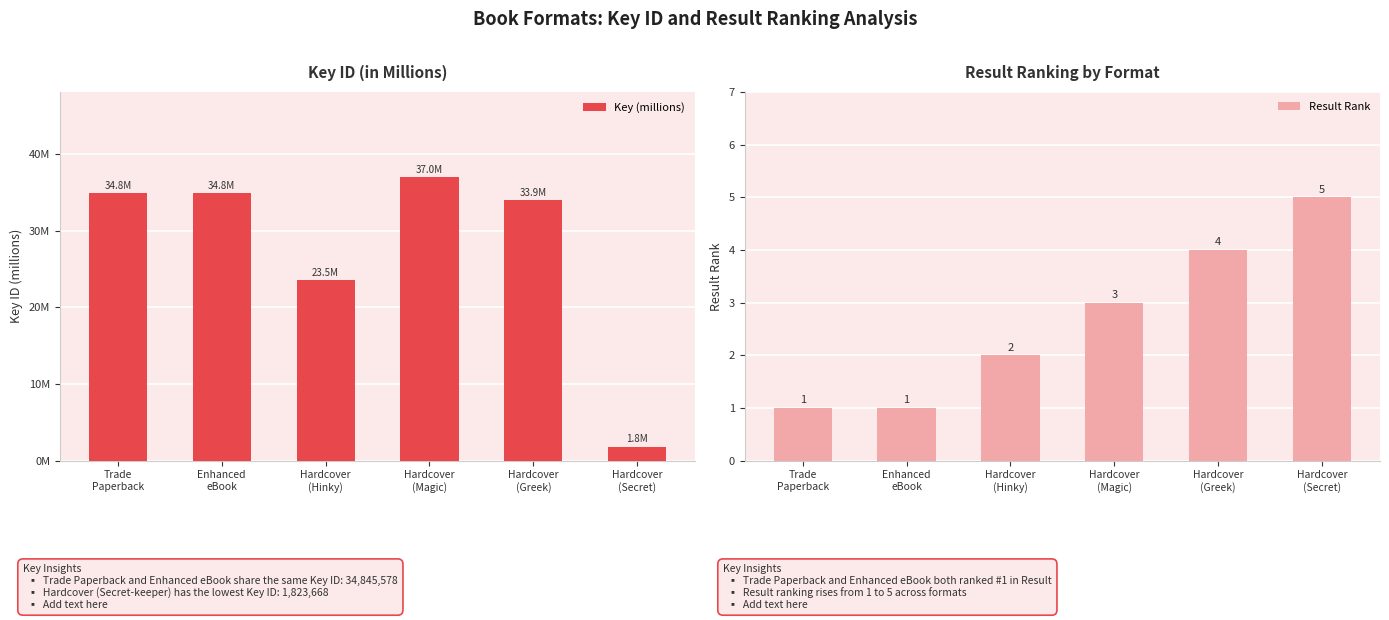

How many bars are there in total?

12